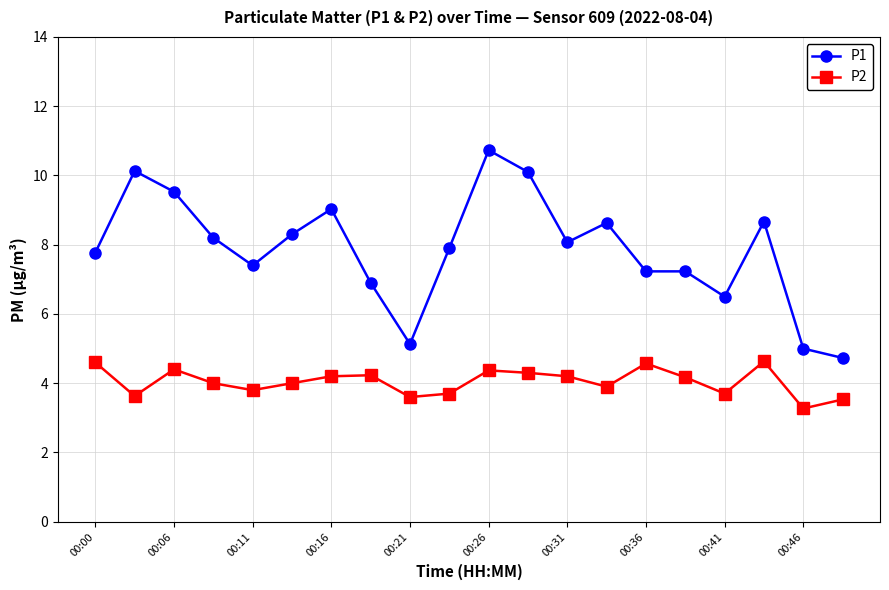

Which series has the largest range (max minus min)?

P1